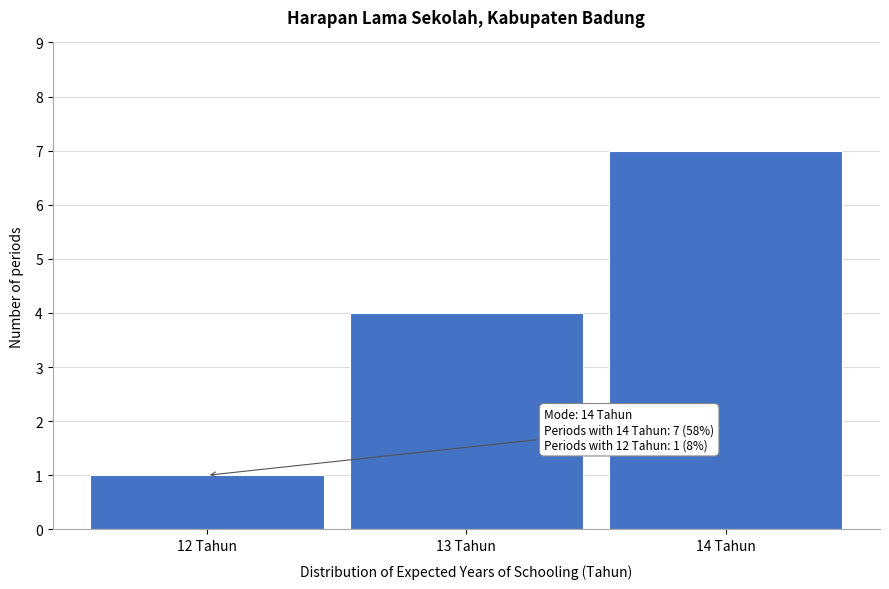

Reading right to left, extract all data points from this chart.

7	4	1